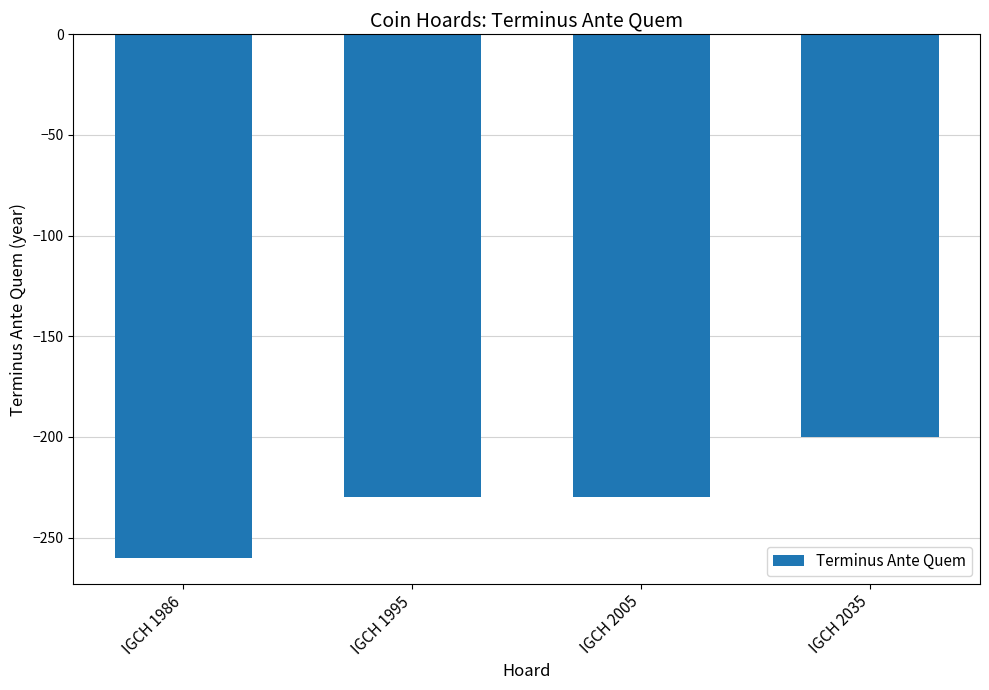

Does the chart contain any negative values?

Yes